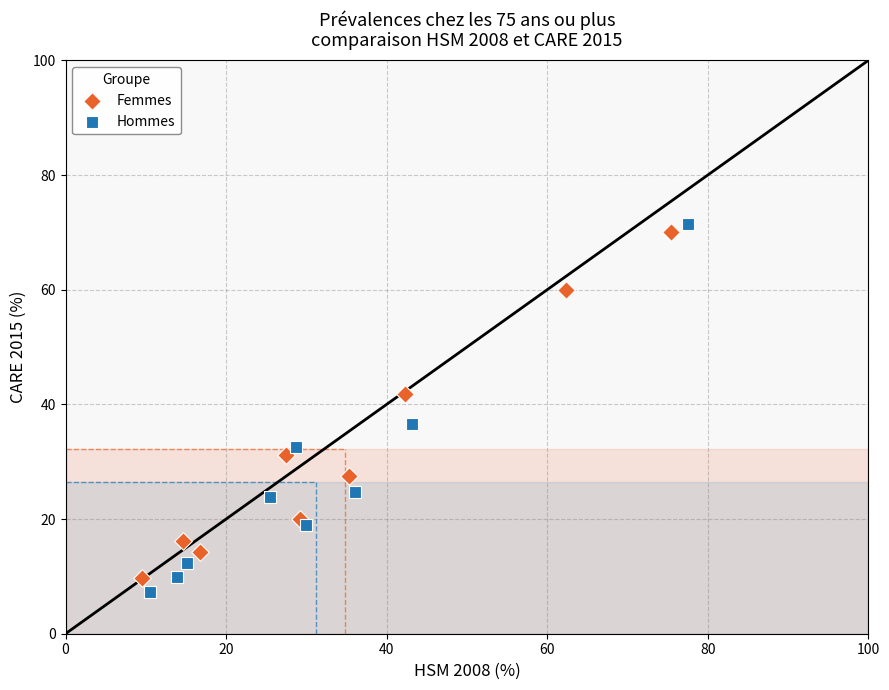

Which series contains the lowest Y value?

Hommes